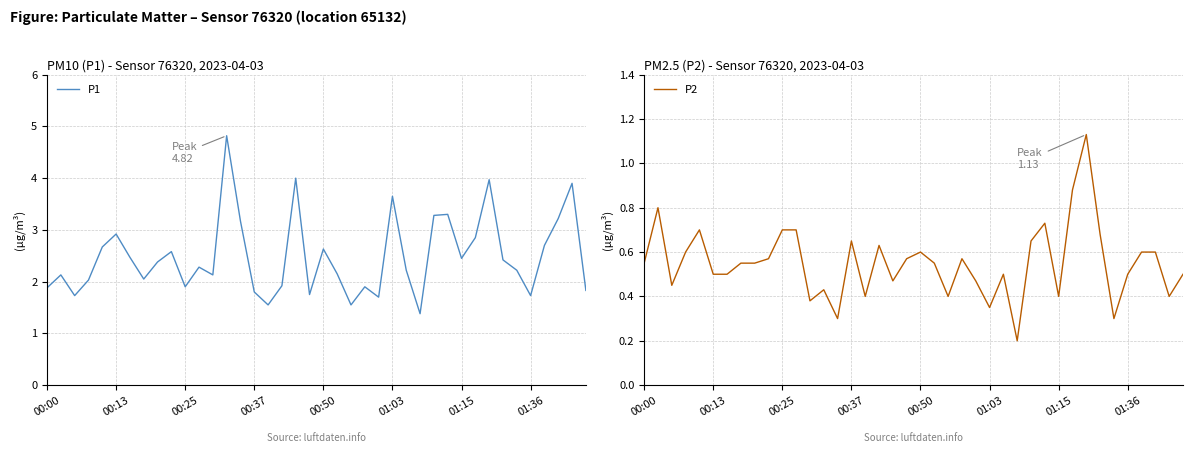

The P1 series shows 2.5 at 01:15. True or false?

True